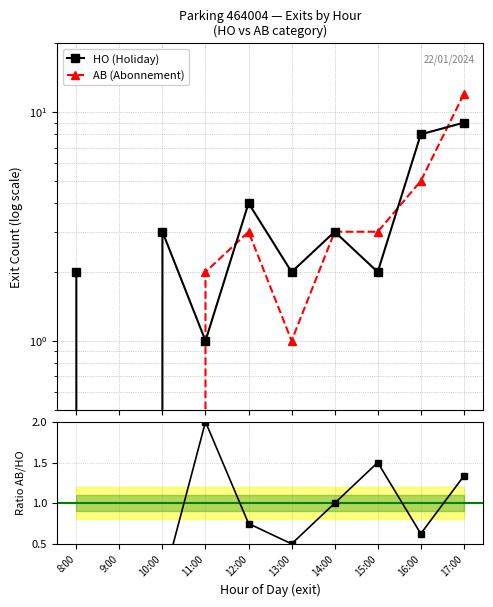

Does the chart have visible grid lines?

Yes